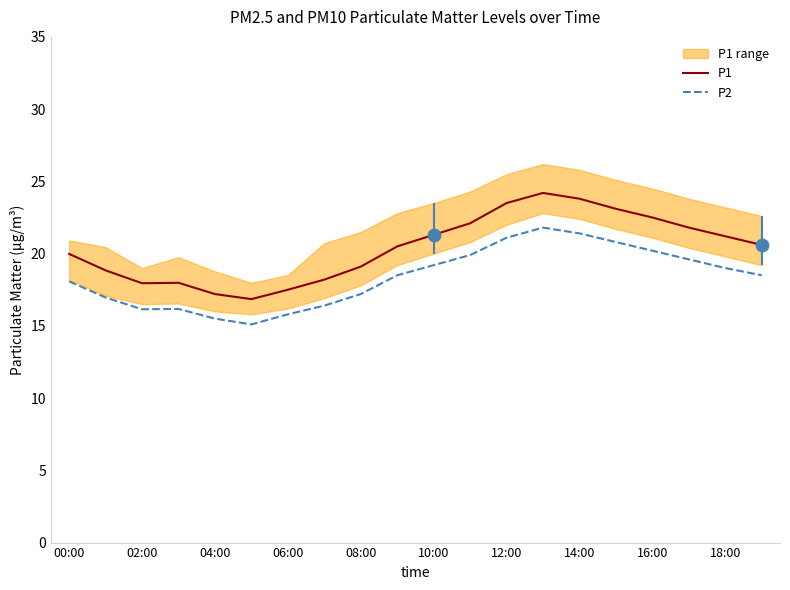

Which series has the largest total across all categories?

P1